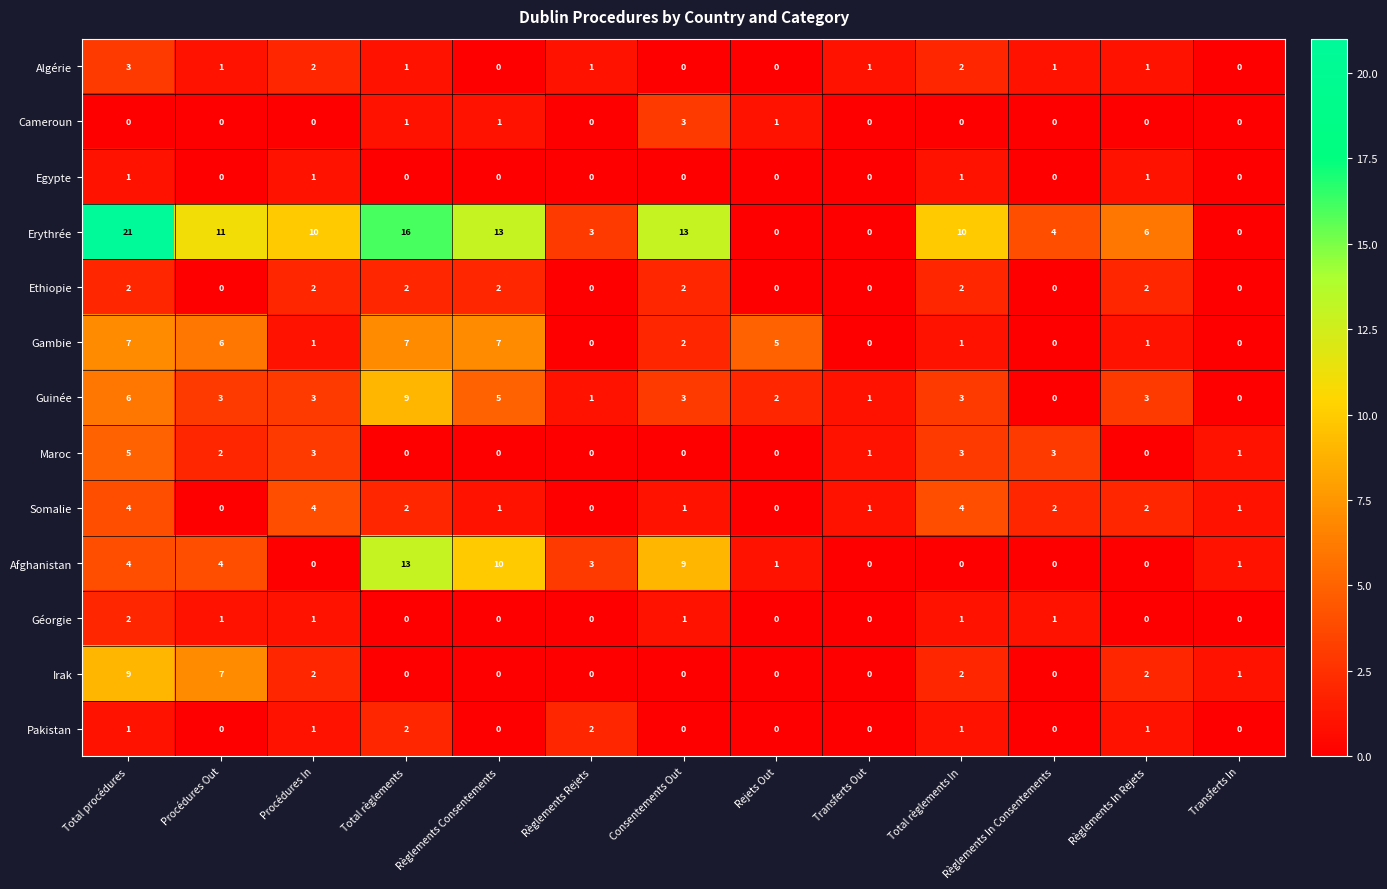

What is the maximum value shown in the chart?

21